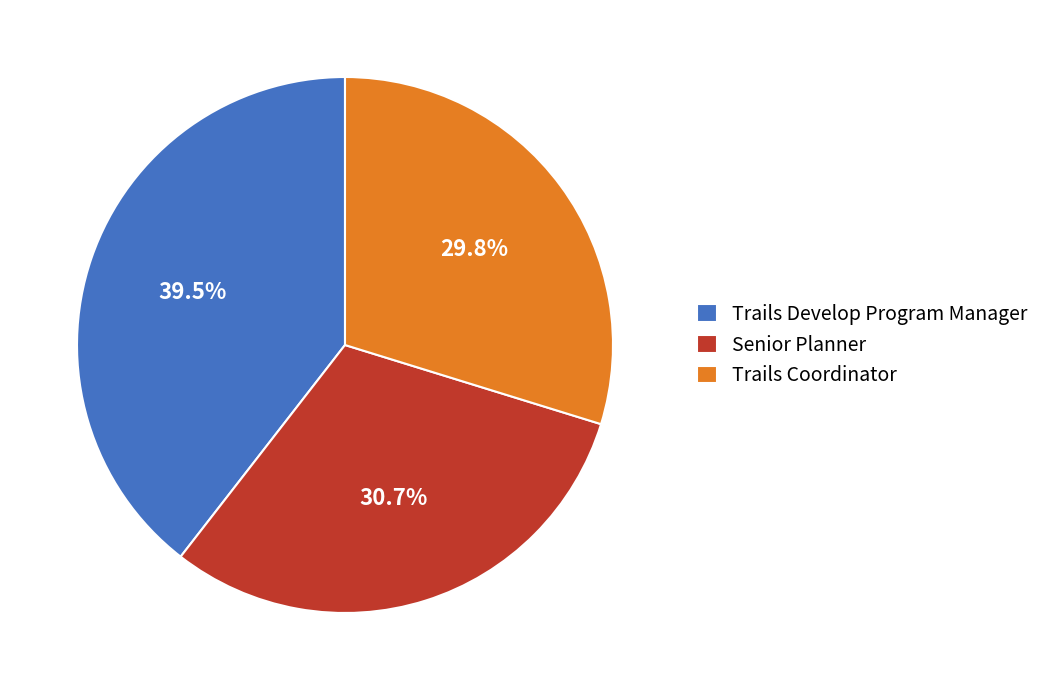

To the nearest percent, what is the average slice percentage?

33%